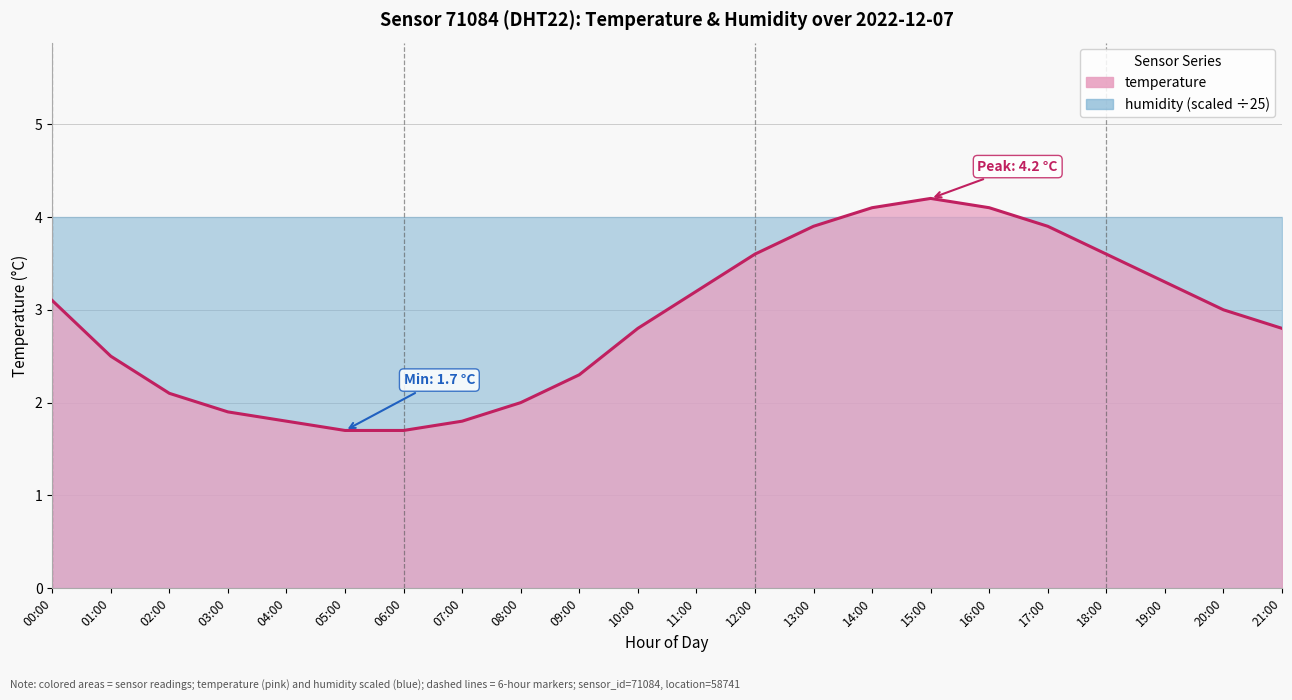

List the labels in order of value, largest first.

15:00, 14:00, 16:00, 13:00, 17:00, 12:00, 18:00, 19:00, 11:00, 00:00, 20:00, 10:00, 21:00, 01:00, 09:00, 02:00, 08:00, 03:00, 04:00, 07:00, 05:00, 06:00